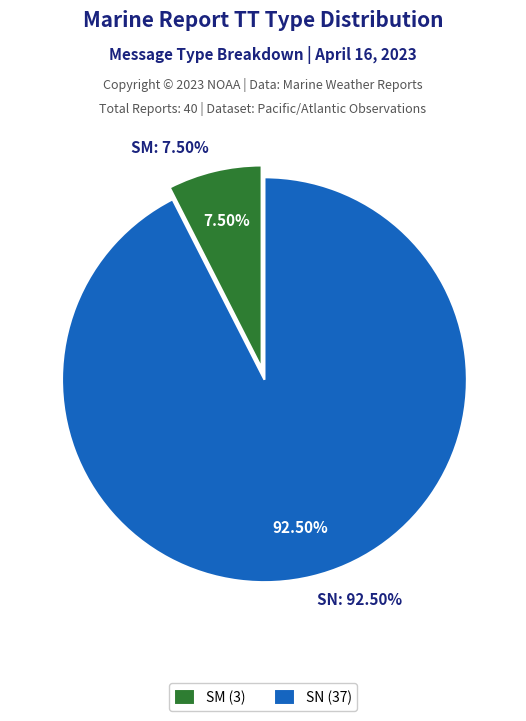

Does SN account for over 50% of the chart?

Yes